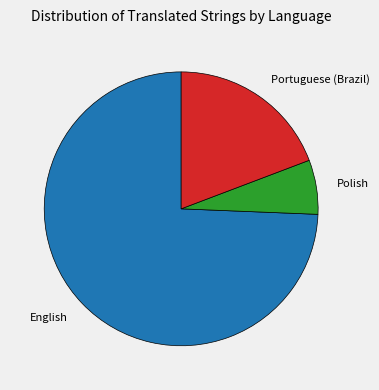

Which category accounts for the majority?

English